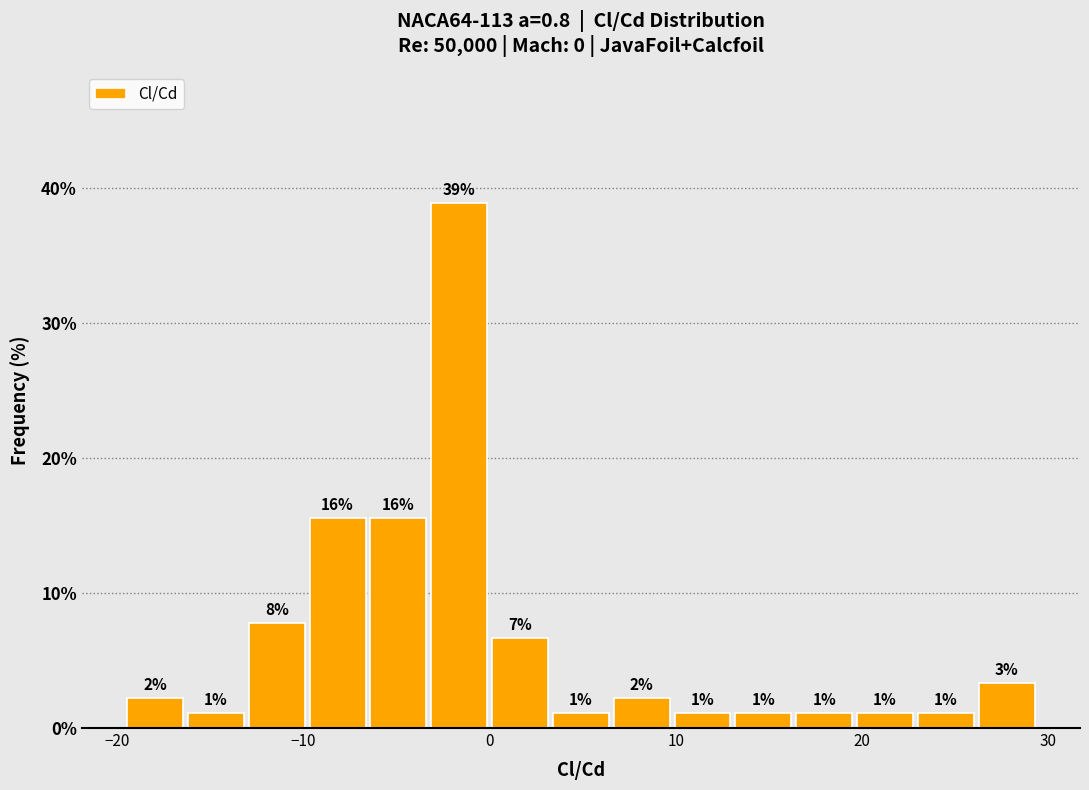

Read against the x-axis, roughly where is the centre of the tallest bar?

-2